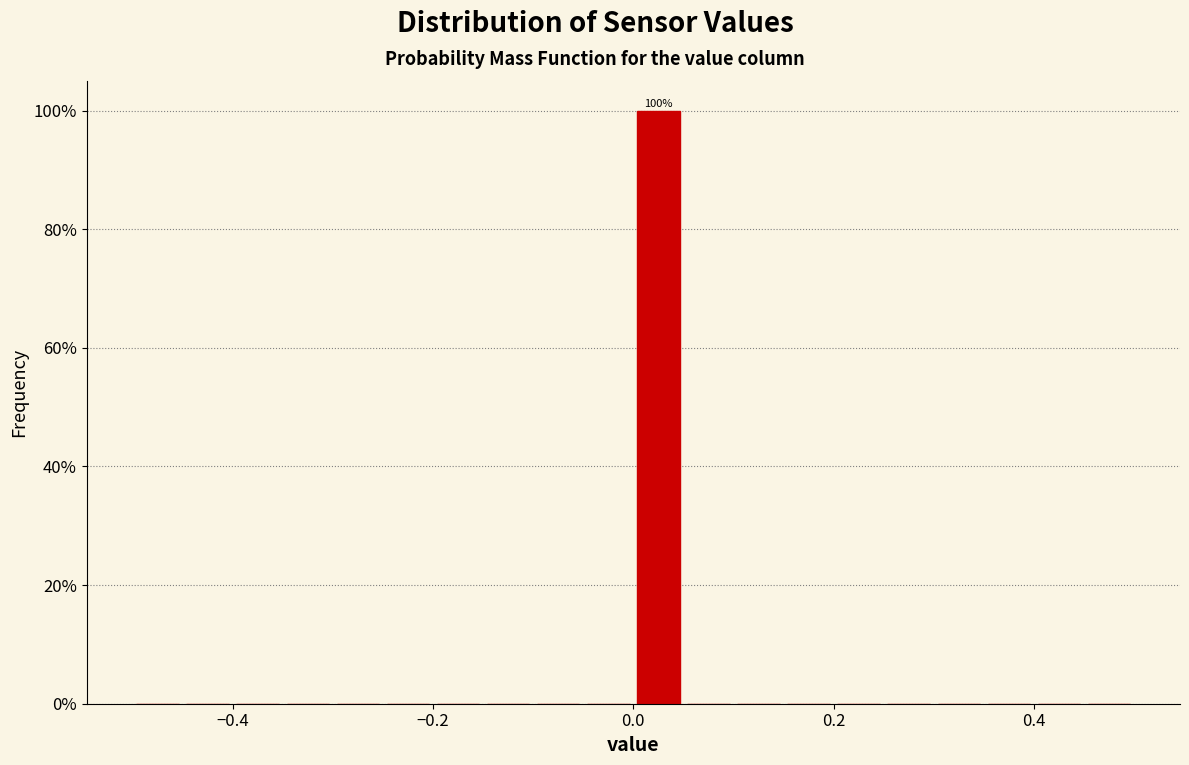

Read against the x-axis, roughly where is the centre of the tallest bar?

0.02